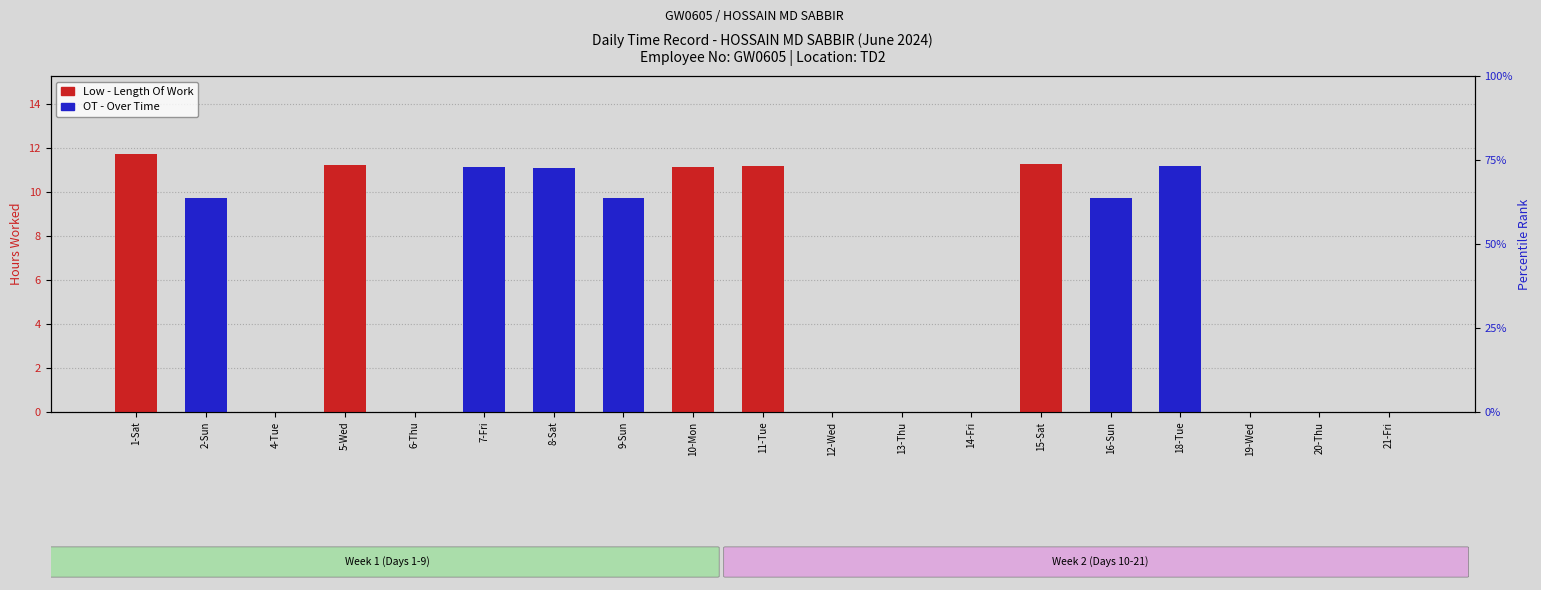

Reading right to left, what are all the values shown in this chart?

Low (length of work): 21-Fri=0.0	20-Thu=0.0	19-Wed=0.0	18-Tue=0.0	16-Sun=0.0	15-Sat=11.3	14-Fri=0.0	13-Thu=0.0	12-Wed=0.0	11-Tue=11.2	10-Mon=11.2	9-Sun=0.0	8-Sat=0.0	7-Fri=0.0	6-Thu=0.0	5-Wed=11.2	4-Tue=0.0	2-Sun=0.0	1-Sat=11.8
OT (Over Time): 21-Fri=0.0	20-Thu=0.0	19-Wed=0.0	18-Tue=11.2	16-Sun=9.7	15-Sat=0.0	14-Fri=0.0	13-Thu=0.0	12-Wed=0.0	11-Tue=0.0	10-Mon=0.0	9-Sun=9.7	8-Sat=11.1	7-Fri=11.1	6-Thu=0.0	5-Wed=0.0	4-Tue=0.0	2-Sun=9.7	1-Sat=0.0